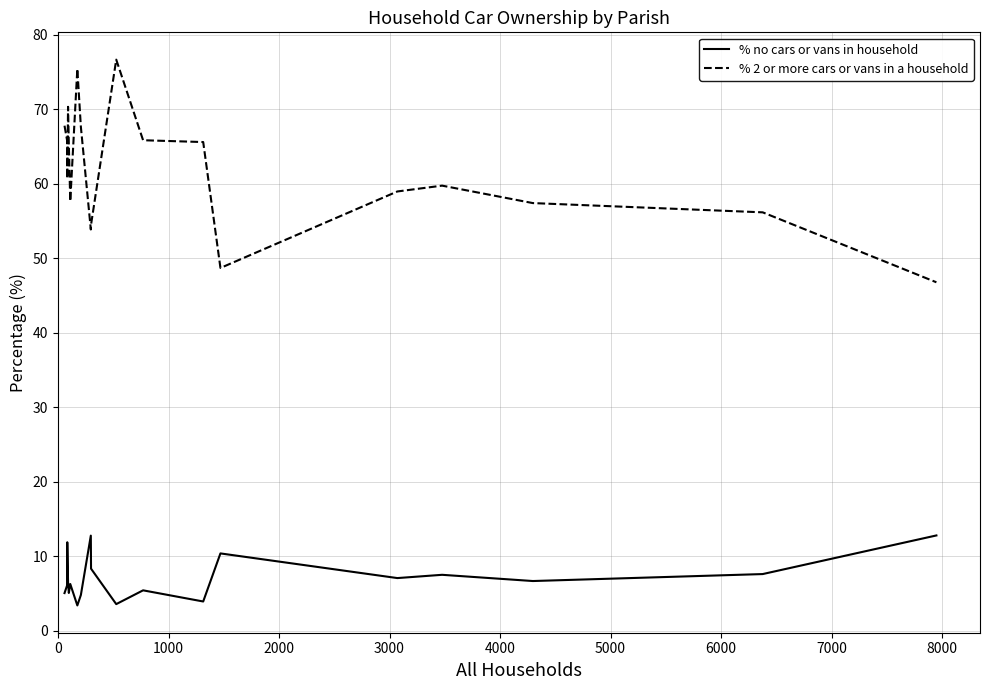

True or false: % no cars or vans in household and % 2 or more cars or vans in a household intersect in this chart.

False